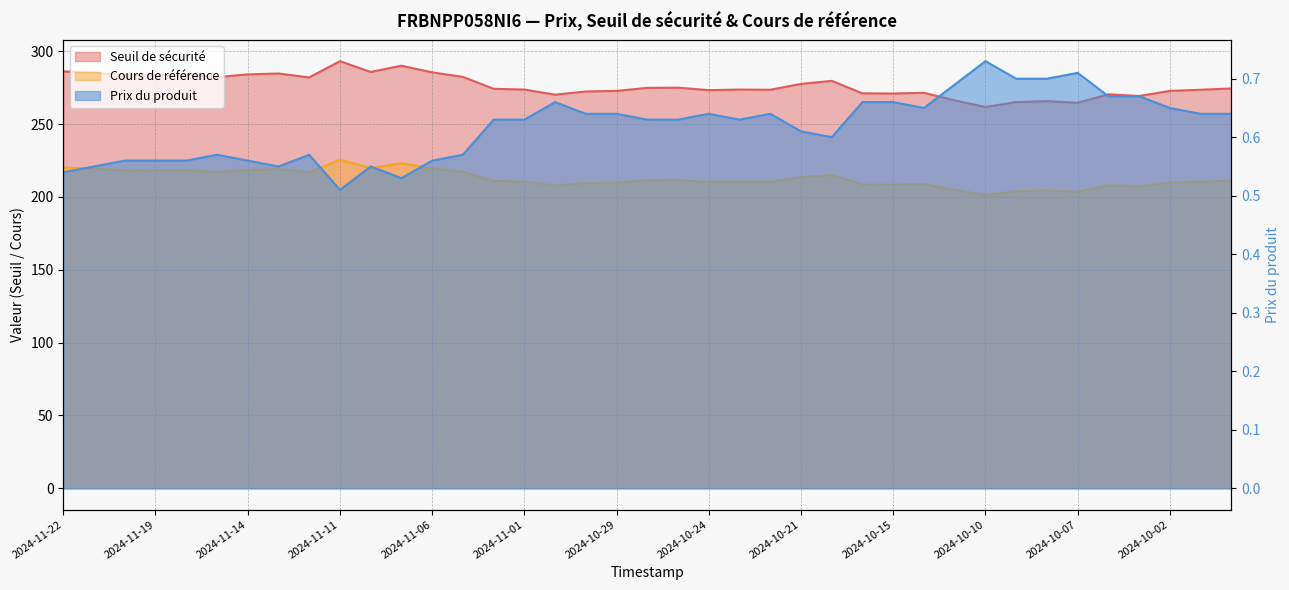

At which label does Seuil de sécurité first exceed 274?

2024-11-22